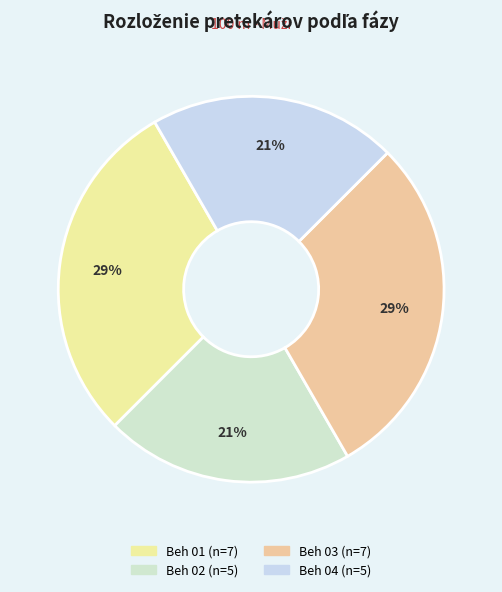

Is there a majority slice in this chart?

No